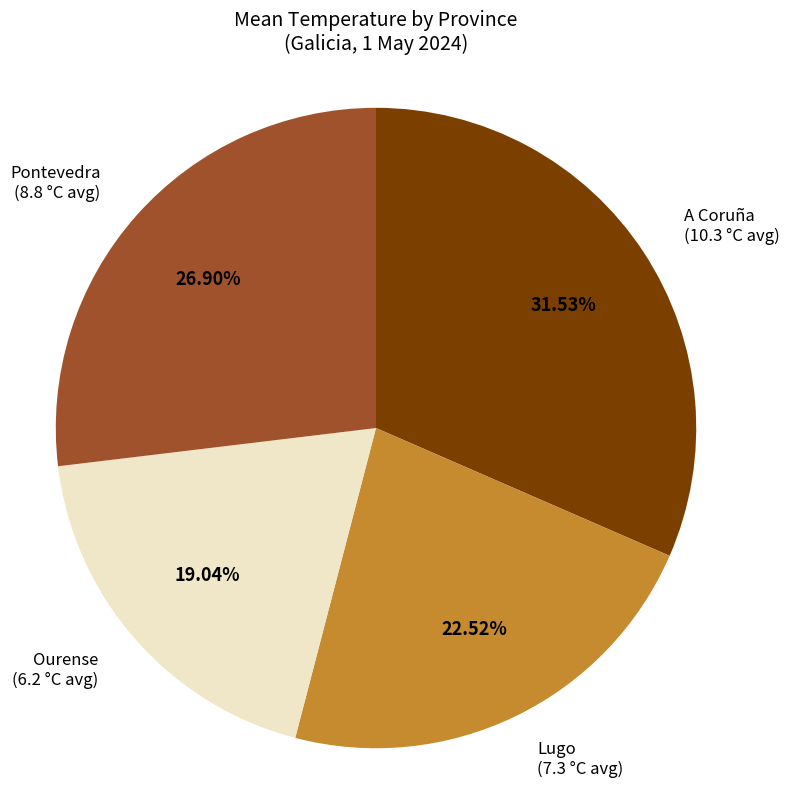

What percentage is the Ourense slice, to the nearest percent?

19%